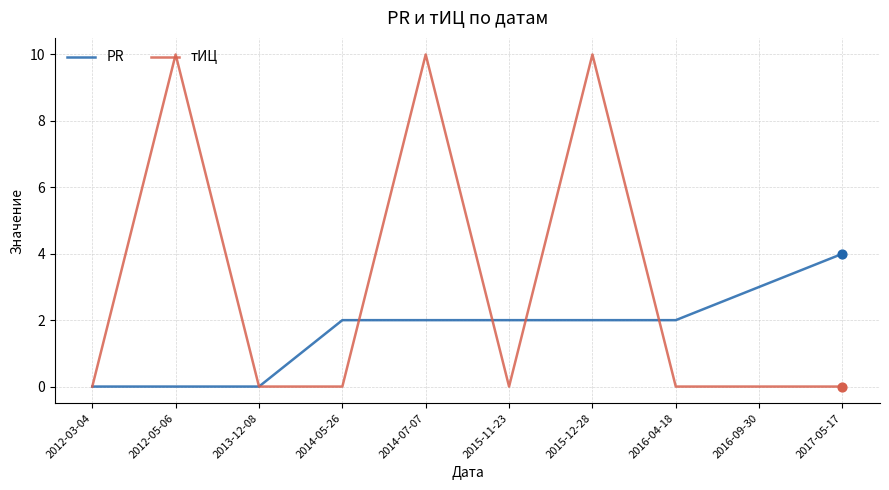

Which series has the widest spread of values?

тИЦ